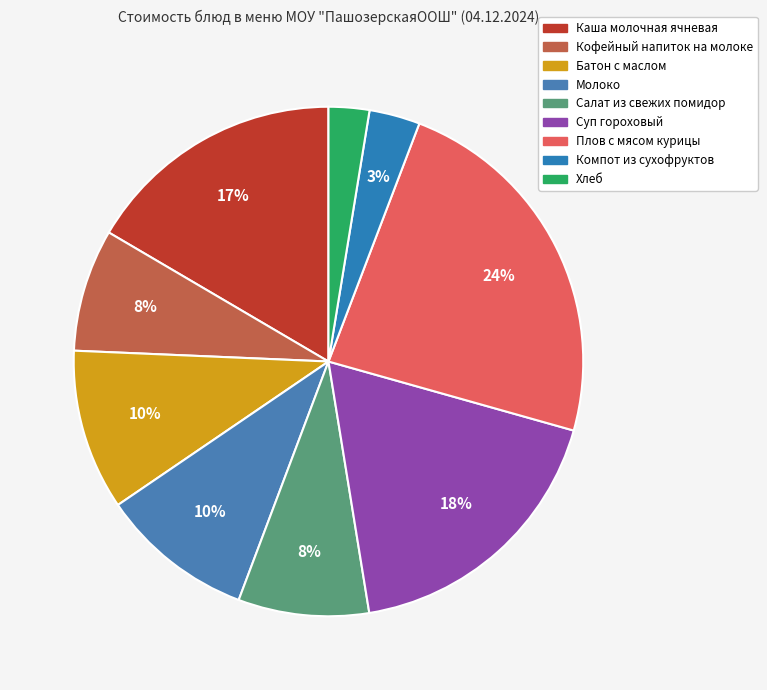

Count the number of slices in the pie.

9